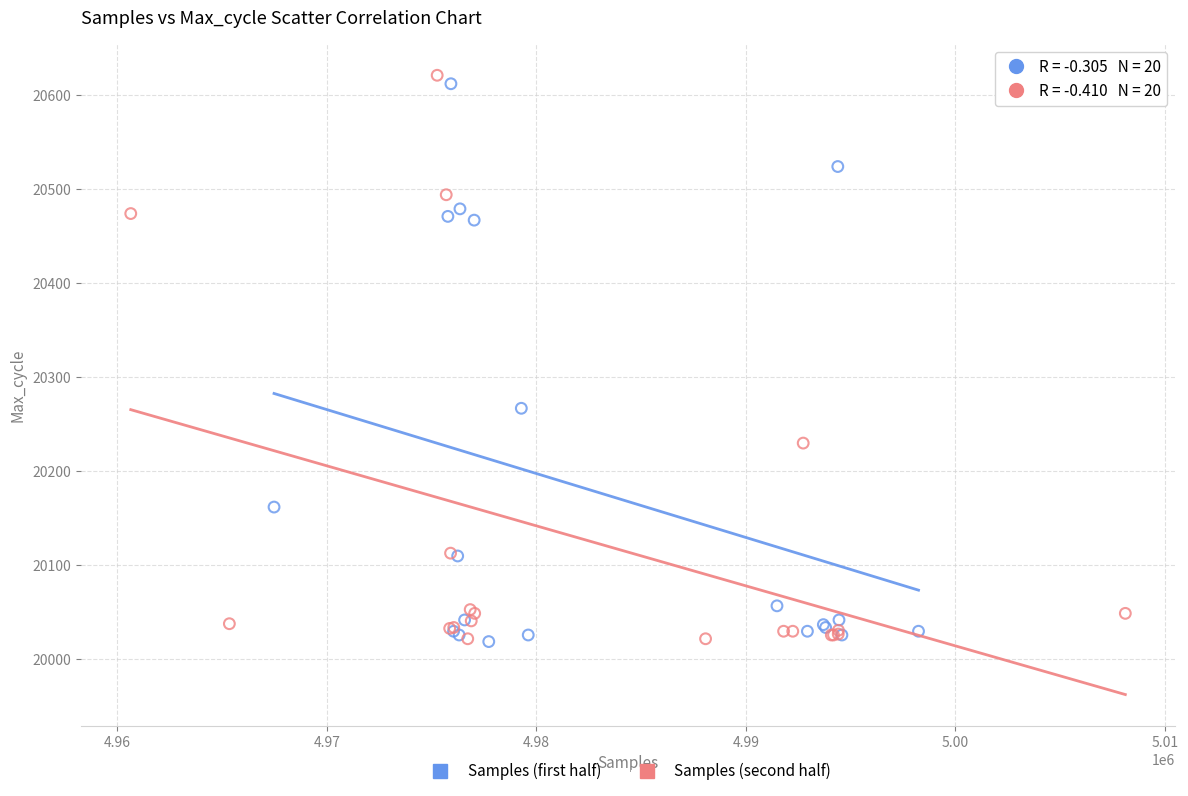

Which series has the widest spread of Y values?

Samples (second half)